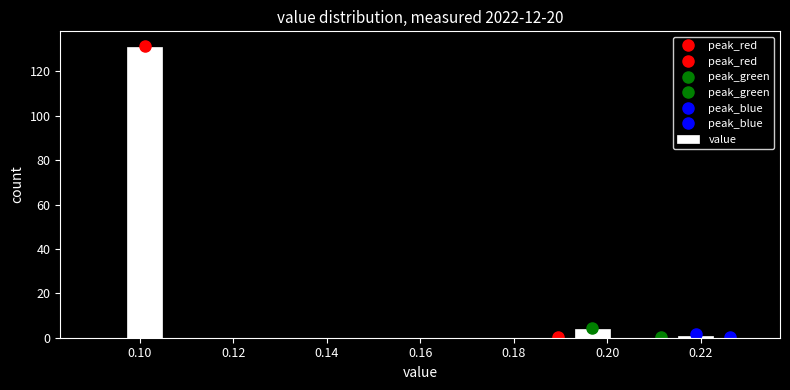

Around what value on the x-axis is the tallest bar? Give the approximate position of its centre, as read against the axis.

0.102